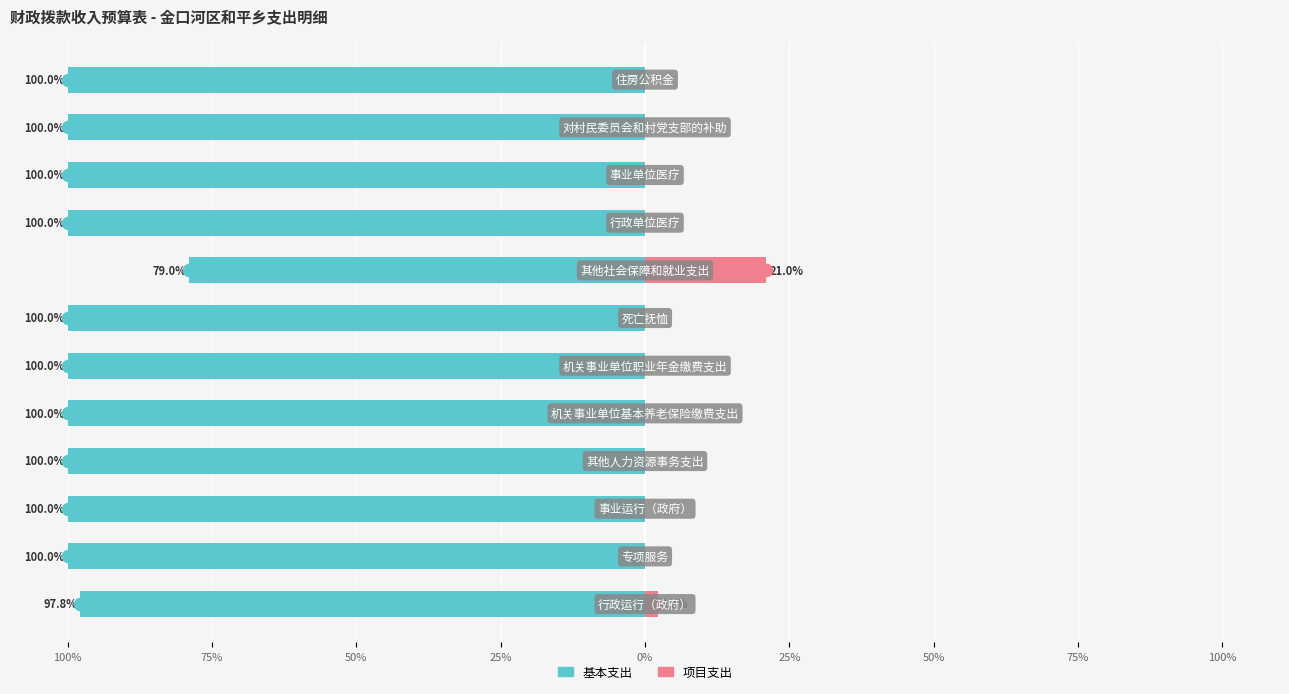

What are all the series names shown in the legend?

基本支出, 项目支出